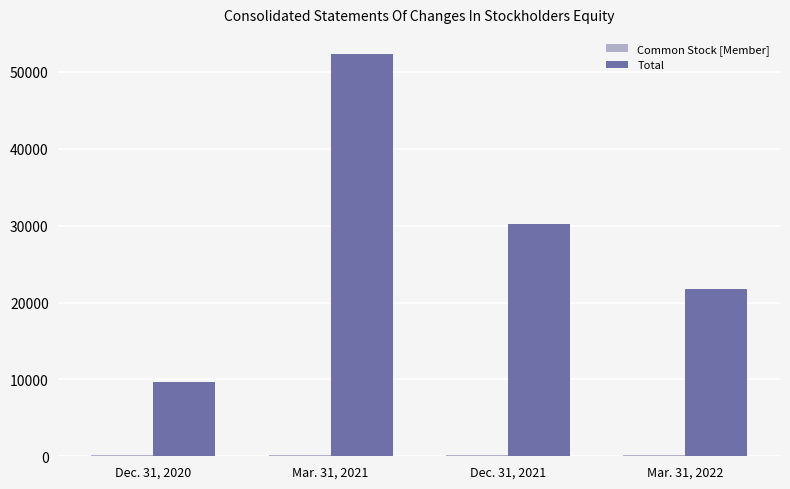

What is the maximum value shown in the chart?

52325